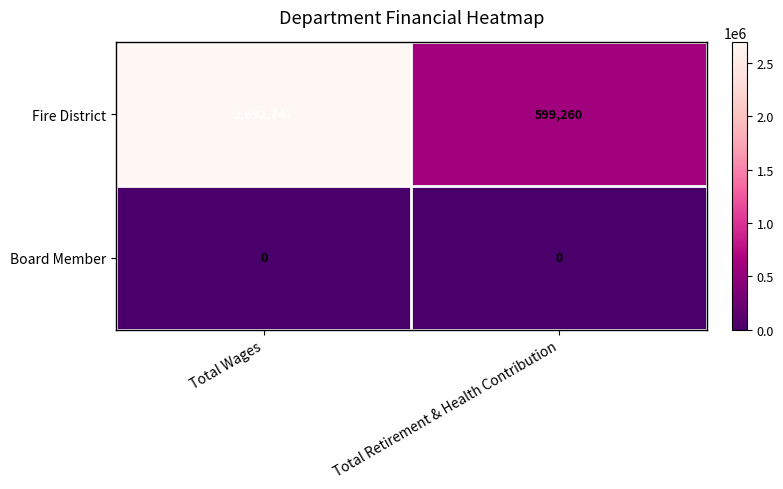

Rank the series by their maximum value, from lowest to highest.

Board Member, Fire District